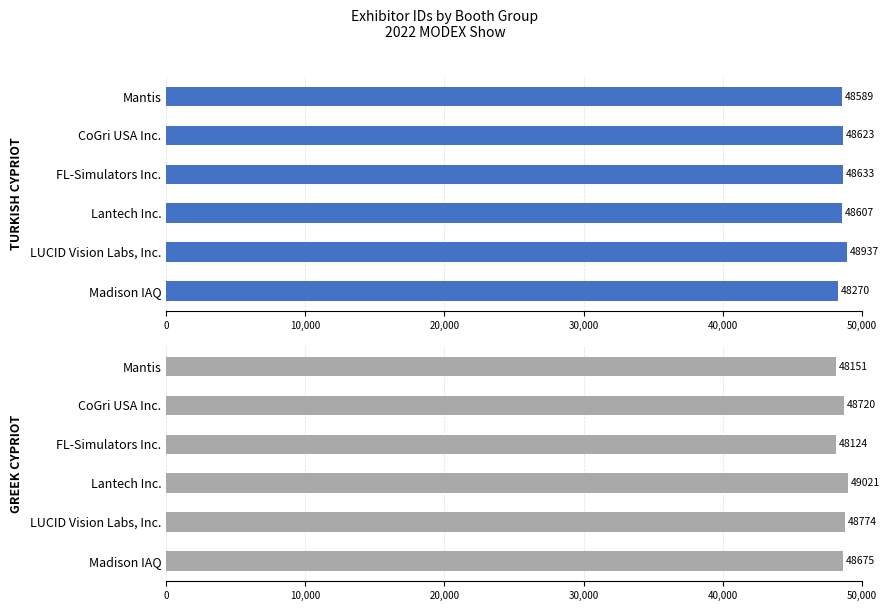

What position from the left is FL-Simulators Inc.?

3